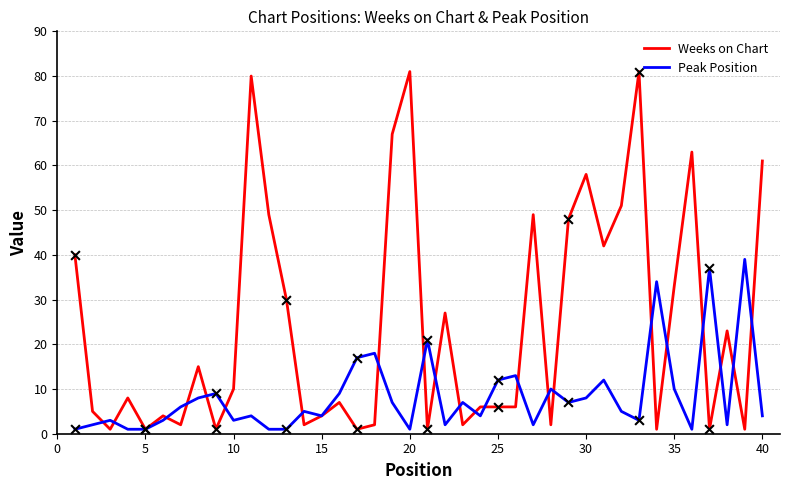

Which series has the largest total across all categories?

Weeks on Chart